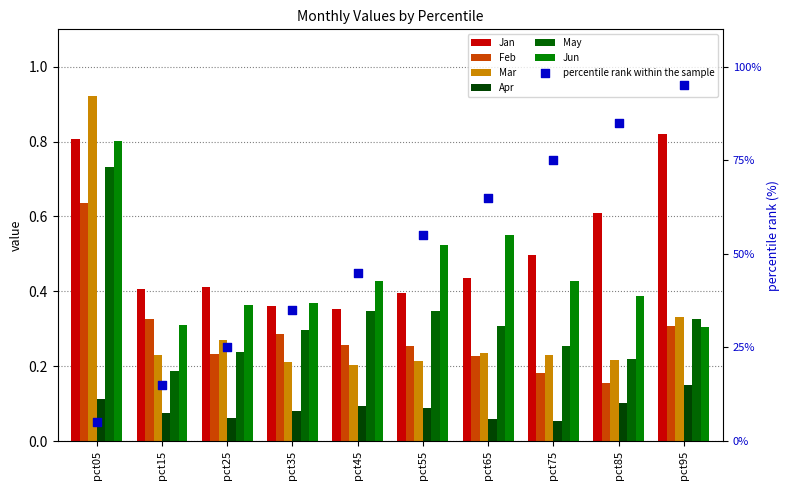

What are all the series names shown in the legend?

Jan, Feb, Mar, Apr, May, Jun